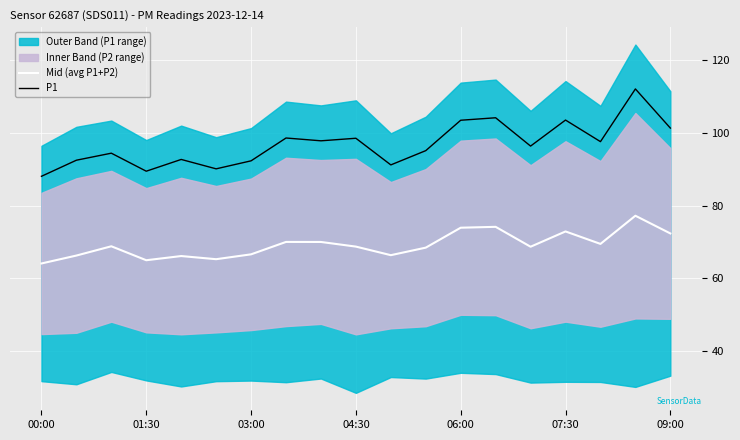

True or false: Mid (avg P1+P2) has more than 1 interior local peaks.

True